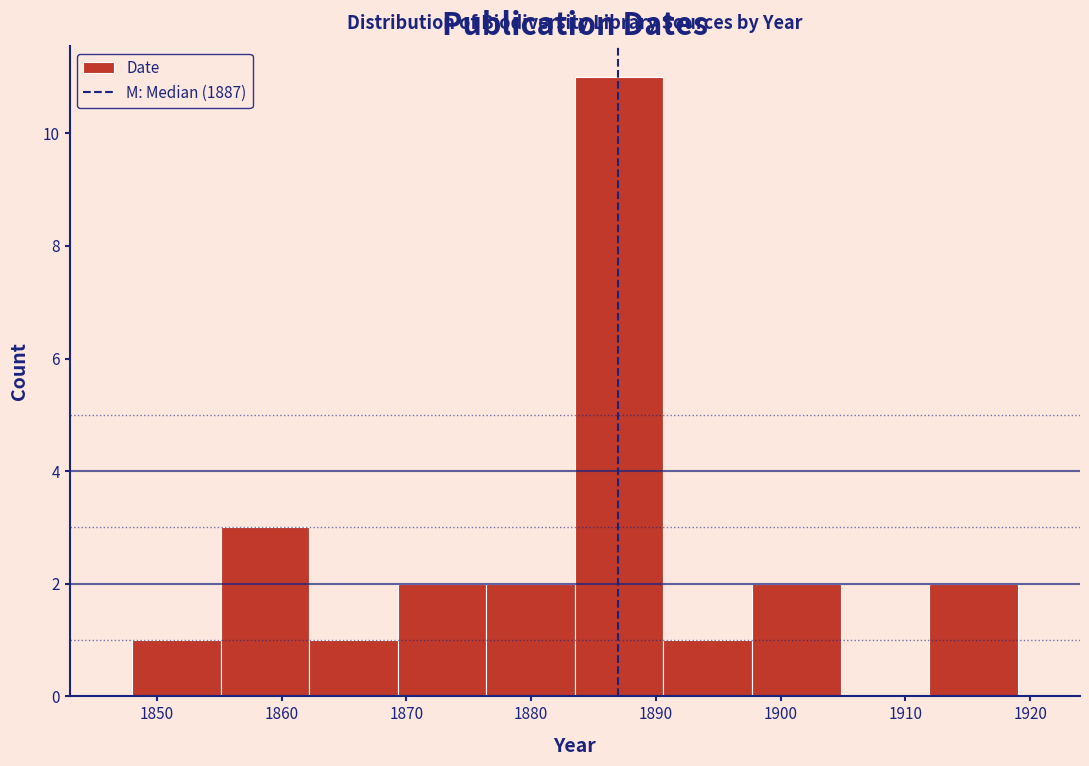

Reading left to right, transcribe this chart: for each bar, give the range it covers on the x-axis and its height. Neither the bar edges nor the heights are printed on the chart, so give them approximately, as read against the axes.

1848.0 to 1855.1: 1
1855.1 to 1862.2: 3
1862.2 to 1869.3: 1
1869.3 to 1876.4: 2
1876.4 to 1883.5: 2
1883.5 to 1890.6: 11
1890.6 to 1897.7: 1
1897.7 to 1904.8: 2
1904.8 to 1911.9: 0
1911.9 to 1919.0: 2